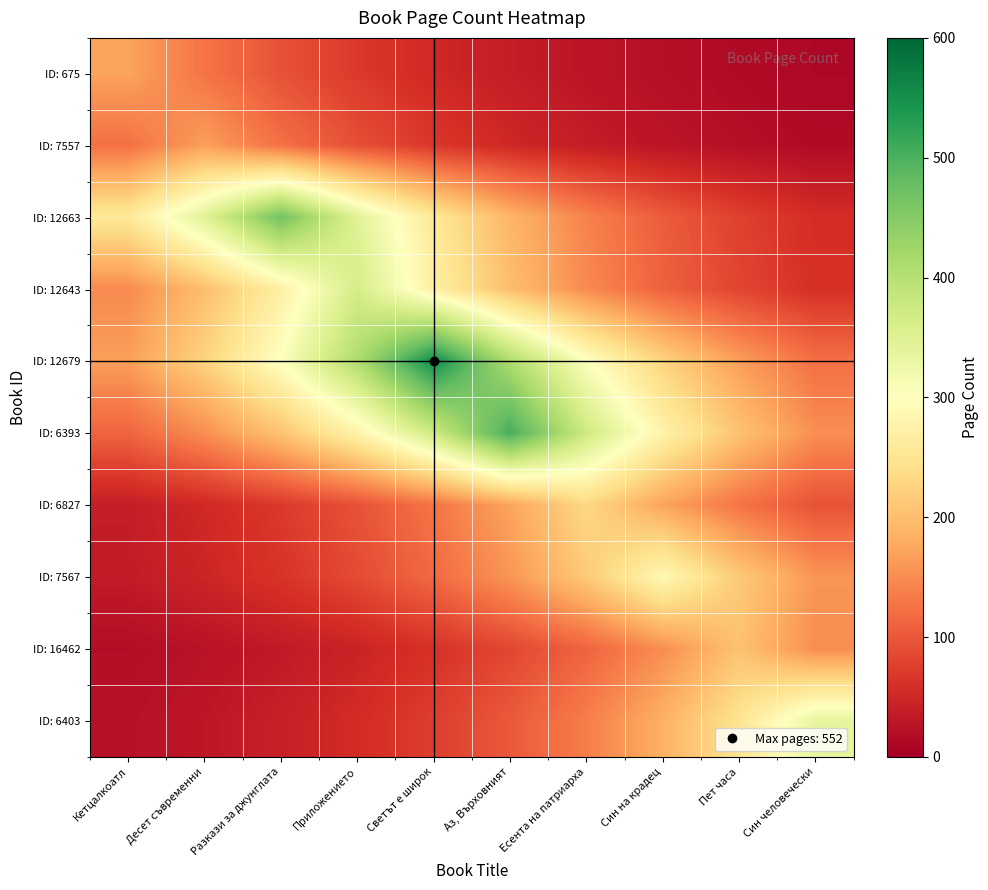

What is the smallest value displayed?

11.6